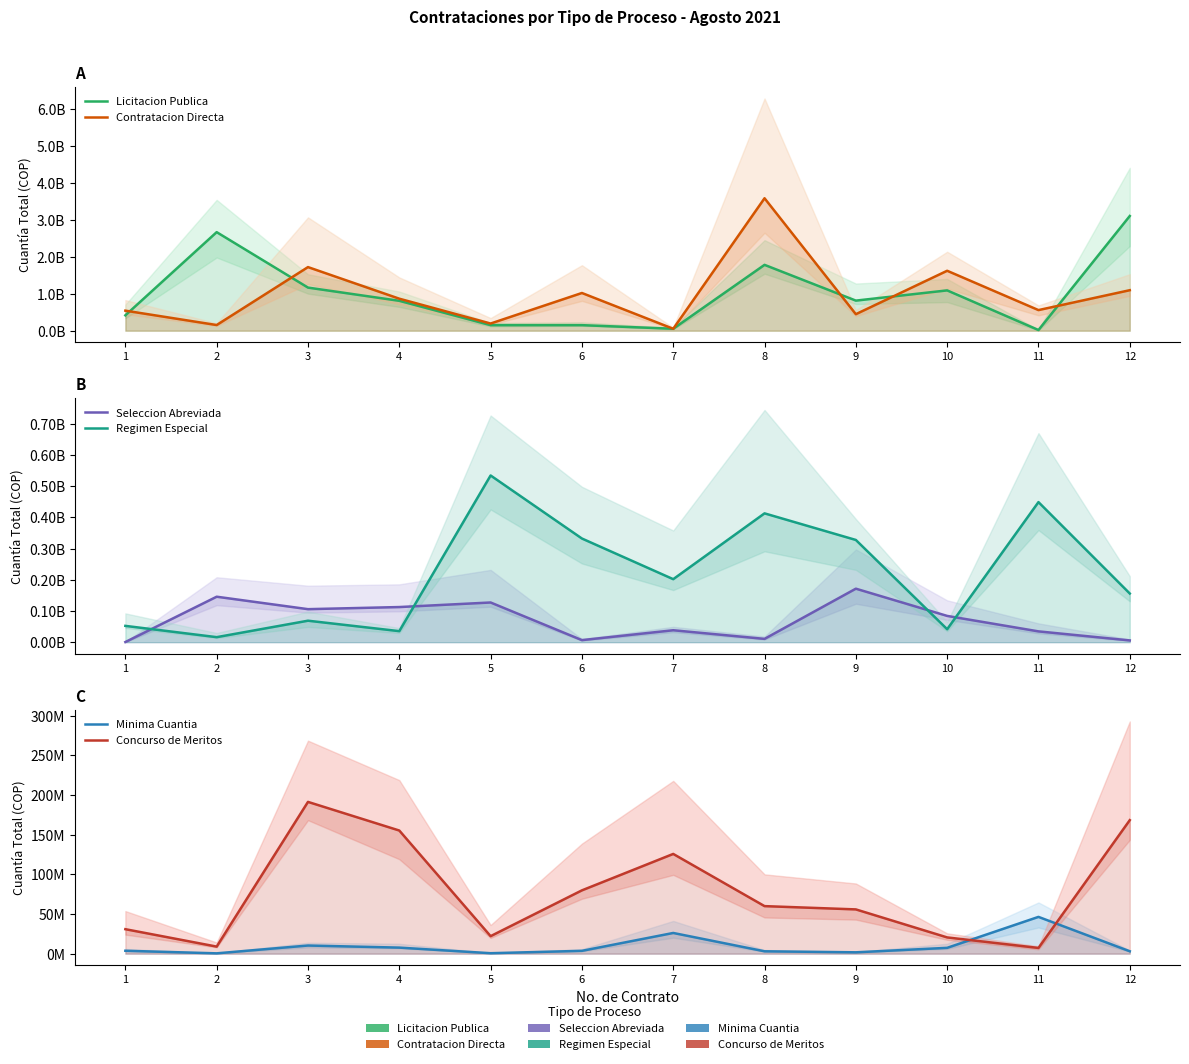

What is the difference between the maximum and second lowest values in the Concurso de Meritos series?

182387868.4